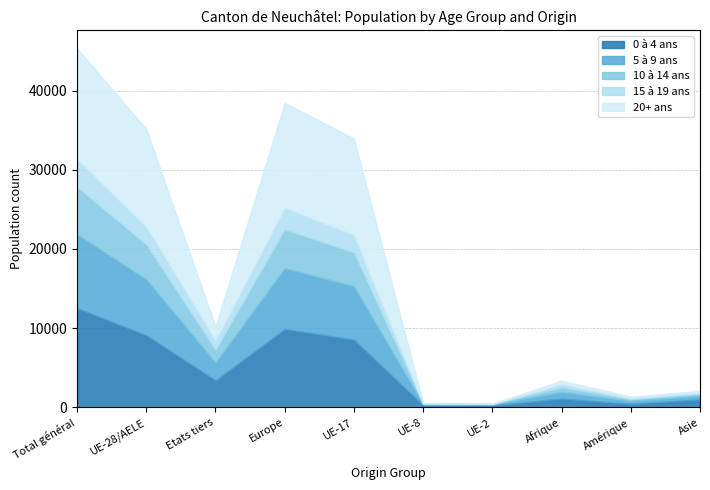

At which category does 20+ ans reach its first local valley?

Etats tiers